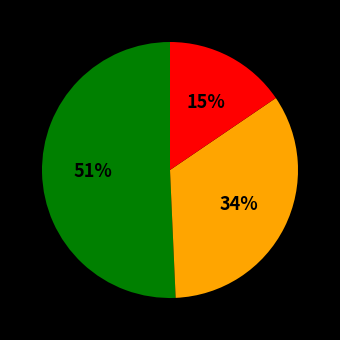

Is there a majority slice in this chart?

Yes